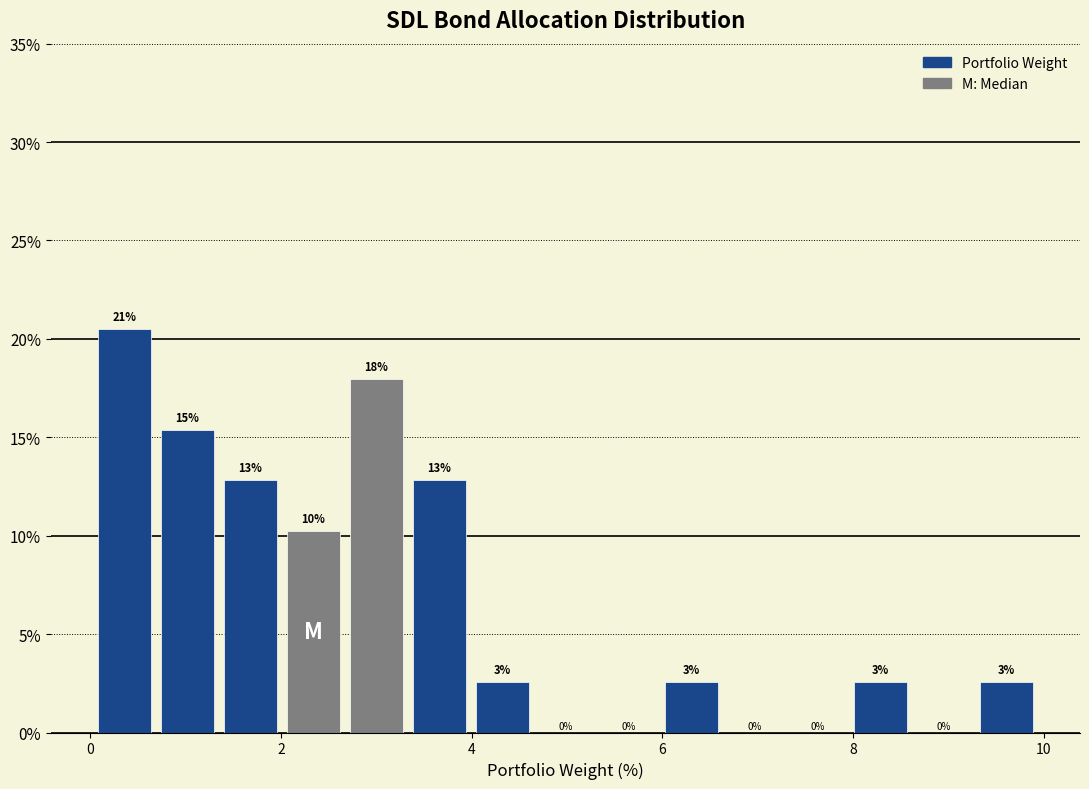

Around what value on the x-axis is the tallest bar? Give the approximate position of its centre, as read against the axis.

0.4